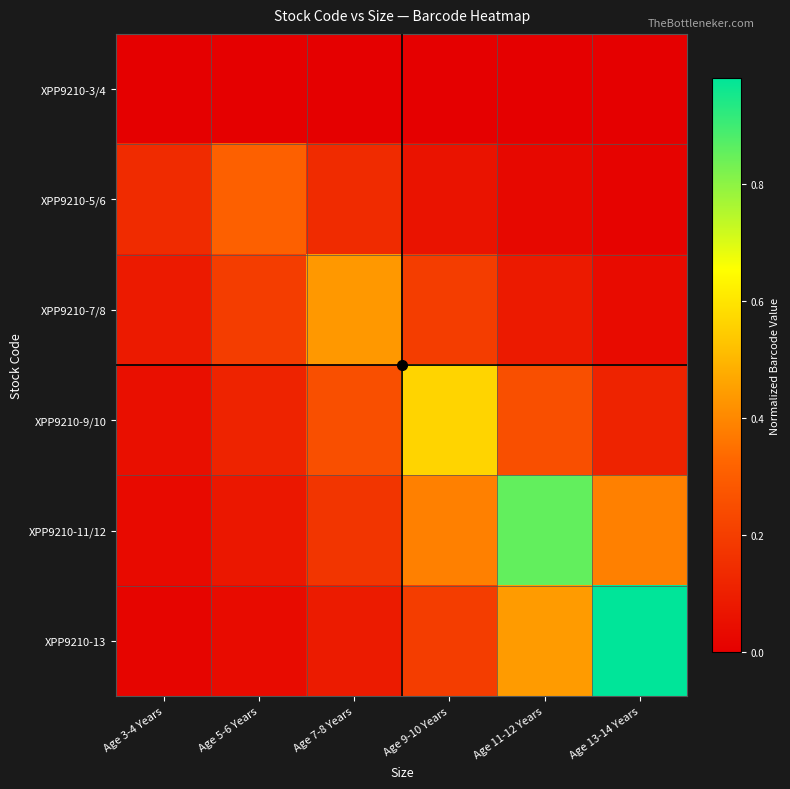

Between Age 13-14 Years and Age 5-6 Years, which is larger?

Age 13-14 Years